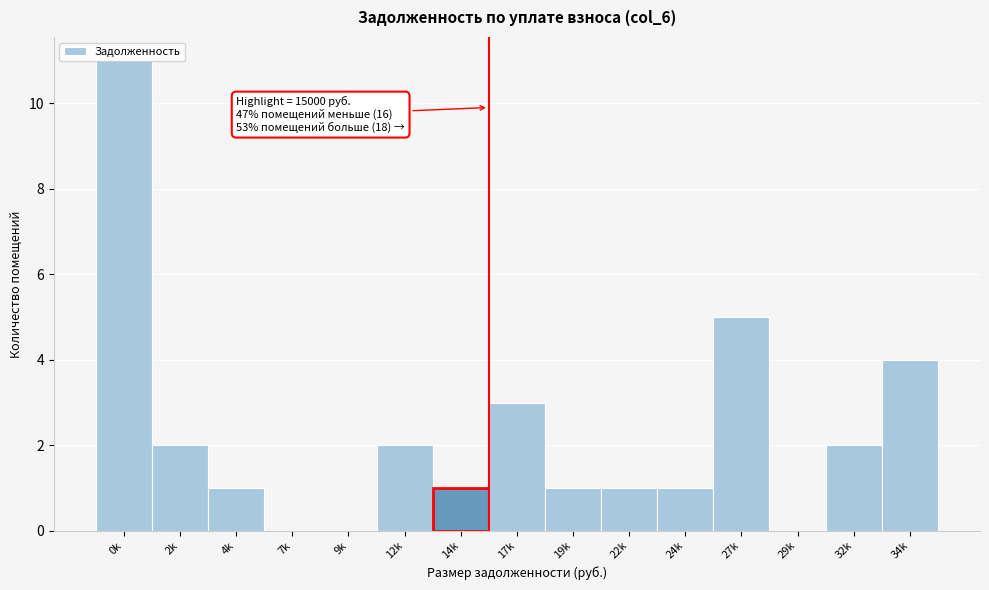

What is the sum of all values?

34